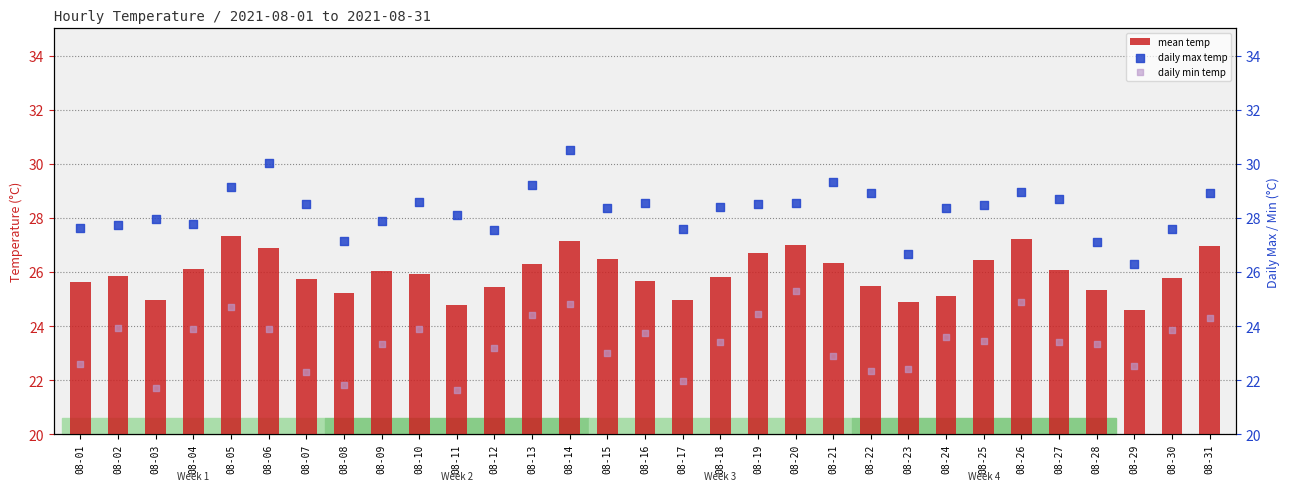

What are all the series names shown in the legend?

mean temp, daily max temp, daily min temp